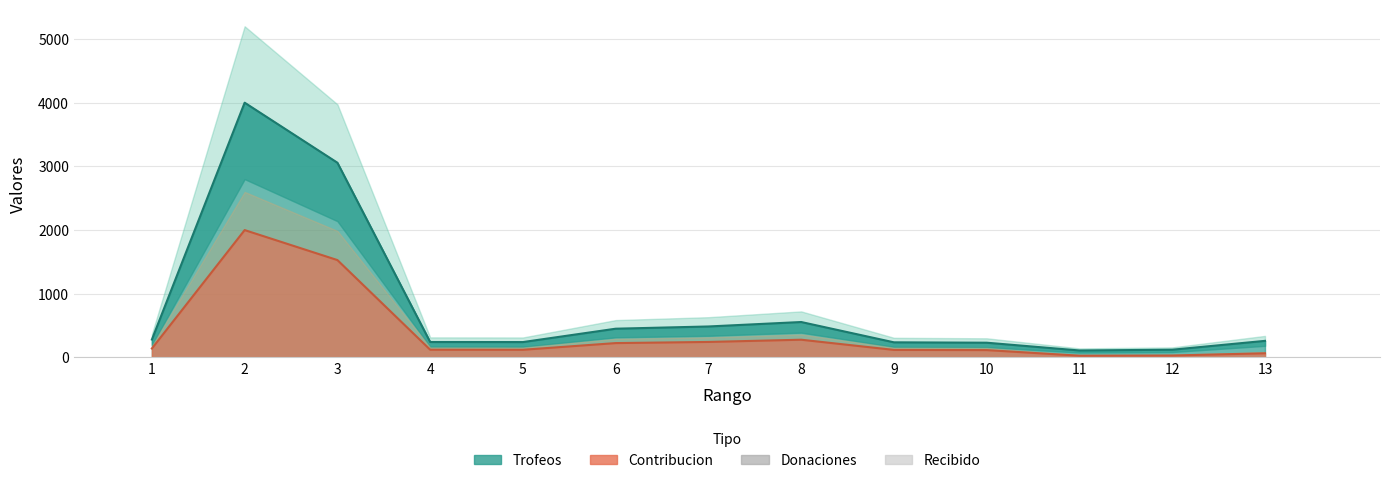

At which category is the sum across all series the highest?

2